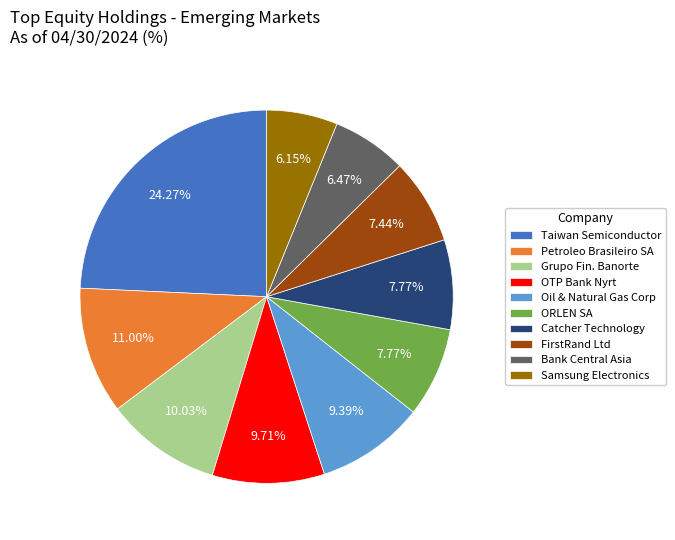

Count the number of slices in the pie.

10